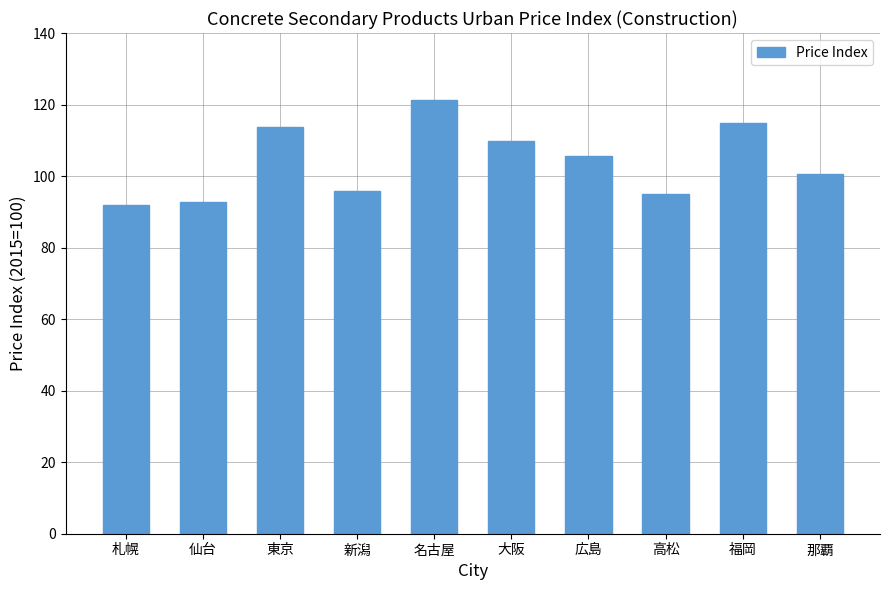

Which has a higher value, 大阪 or 新潟?

大阪